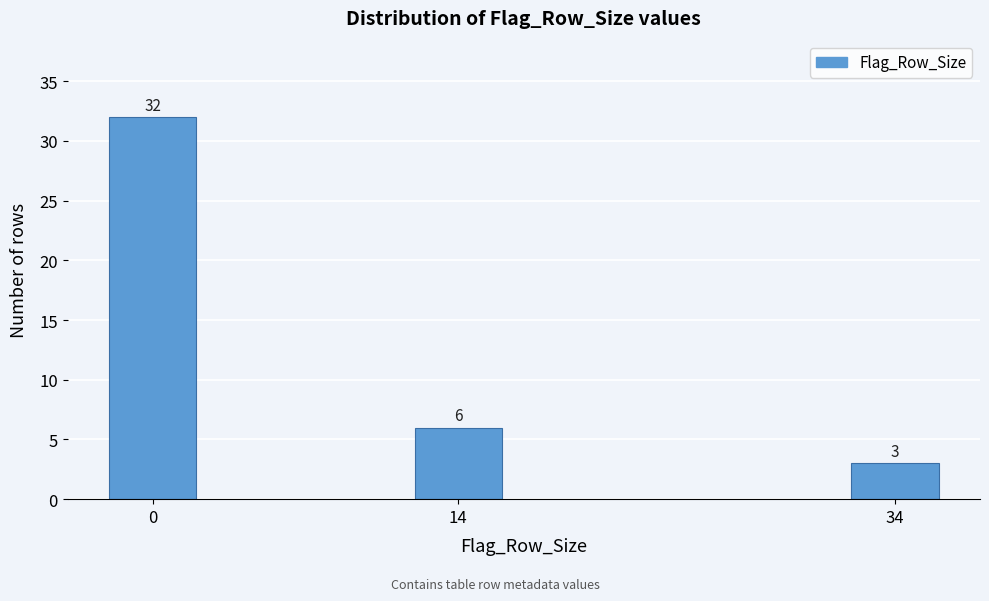

Reading right to left, transcribe all the data shown in this chart.

34=3	14=6	0=32